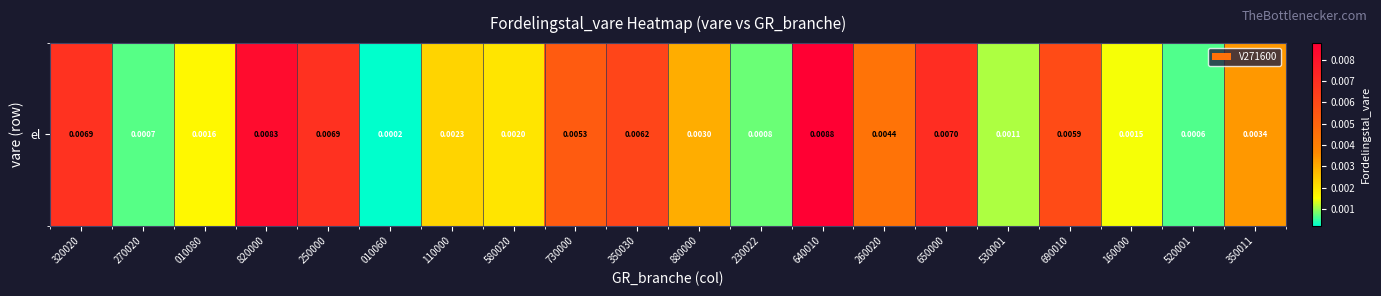

Rank the categories by value from lowest to highest.

010060, 520001, 270020, 230022, 530001, 160000, 010080, 580020, 110000, 880000, 350011, 260020, 730000, 690010, 350030, 320020, 250000, 650000, 820000, 640010